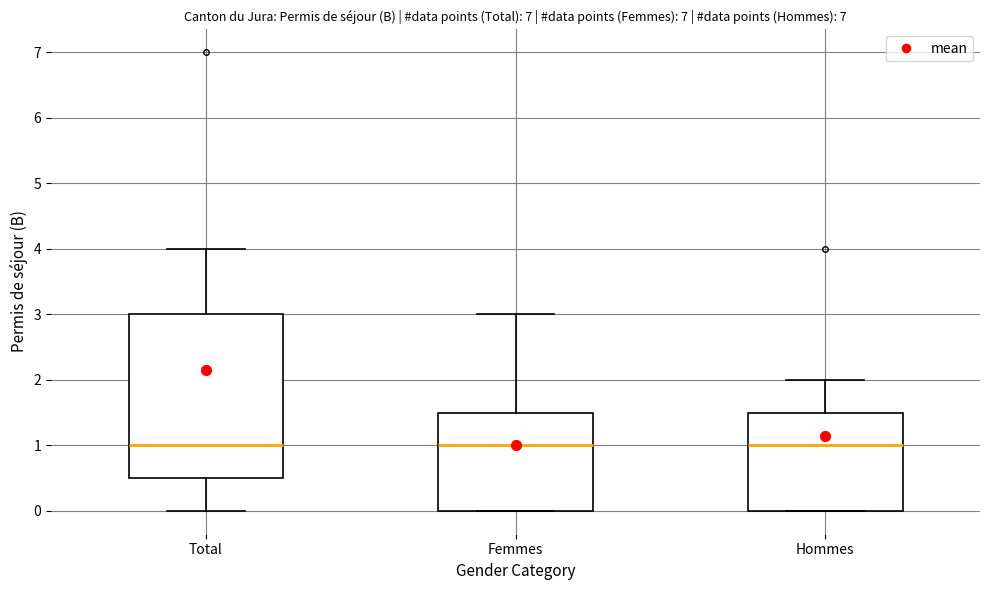

Reading left to right, read every box against the y-axis: the position of its median line, the range the box covers, and the ends of its whiskers. The values are not printed on the chart, so give them approximately, as read against the axis.

Total: median 1.0, box 0.5 to 3.0, whiskers 0.0 to 4.0
Femmes: median 1.0, box 0.0 to 1.5, whiskers 0.0 to 3.0
Hommes: median 1.0, box 0.0 to 1.5, whiskers 0.0 to 2.0